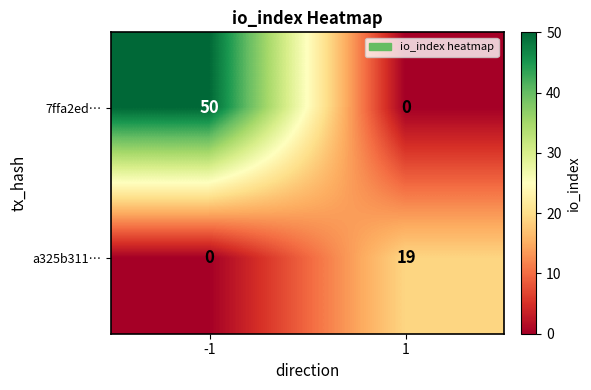

How many categories are shown in the chart?

2